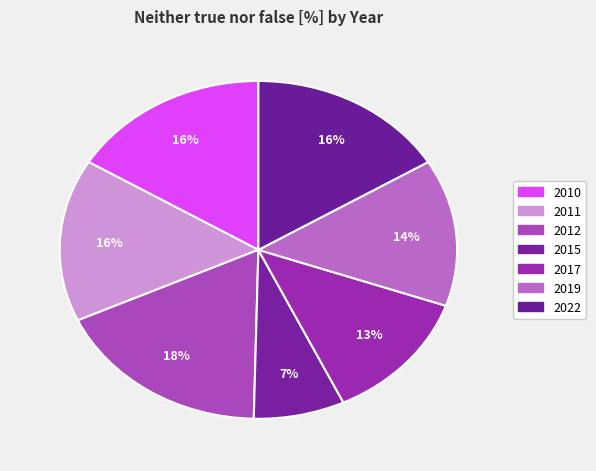

Is it true that 2012 is 18% of the pie?

True